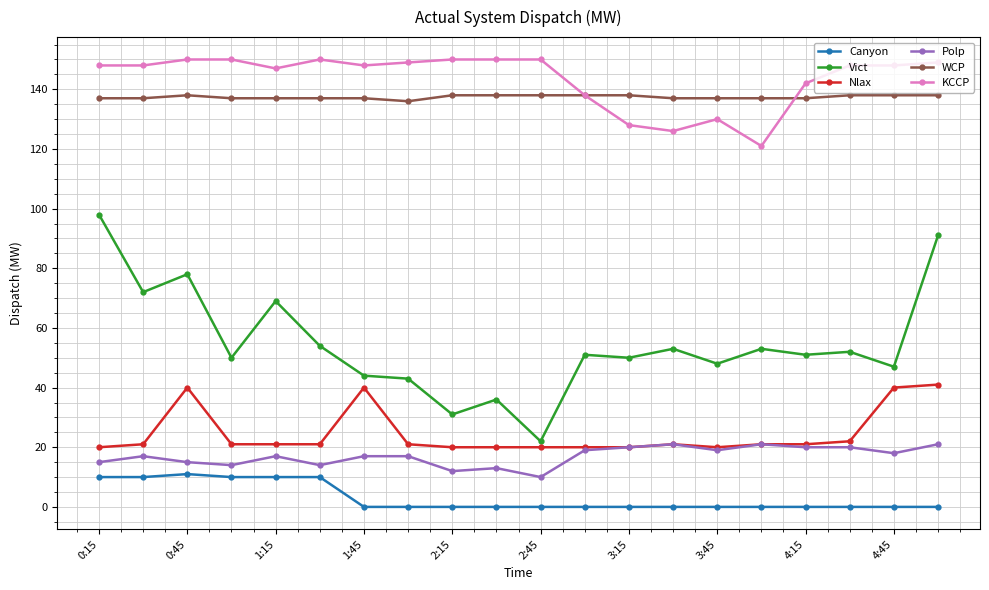

How many data points does each series have?

20